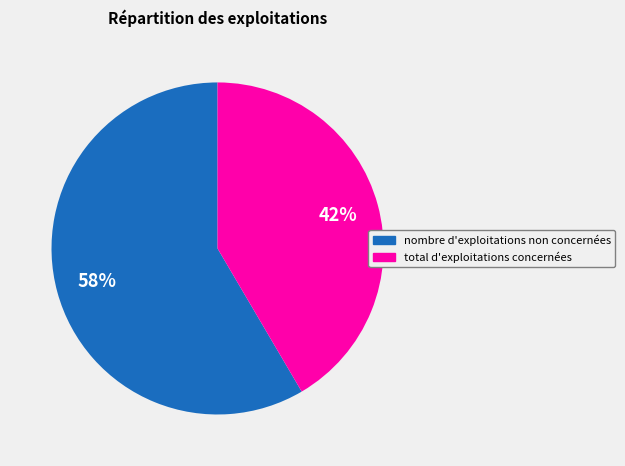

How many slices are in this pie chart?

2